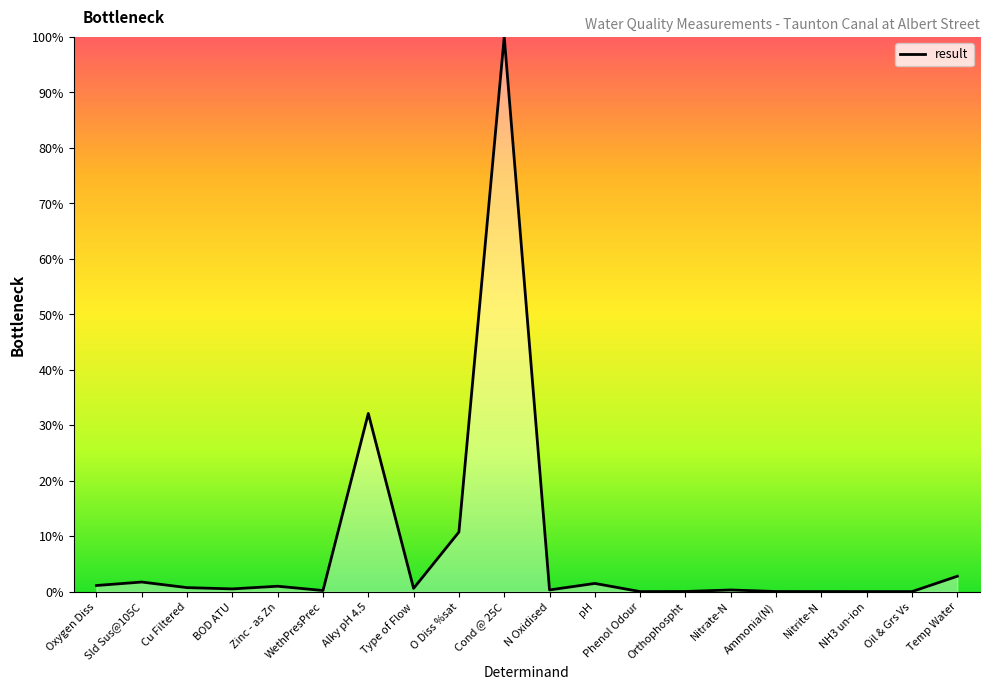

The value at Temp Water is 2.8. True or false?

True